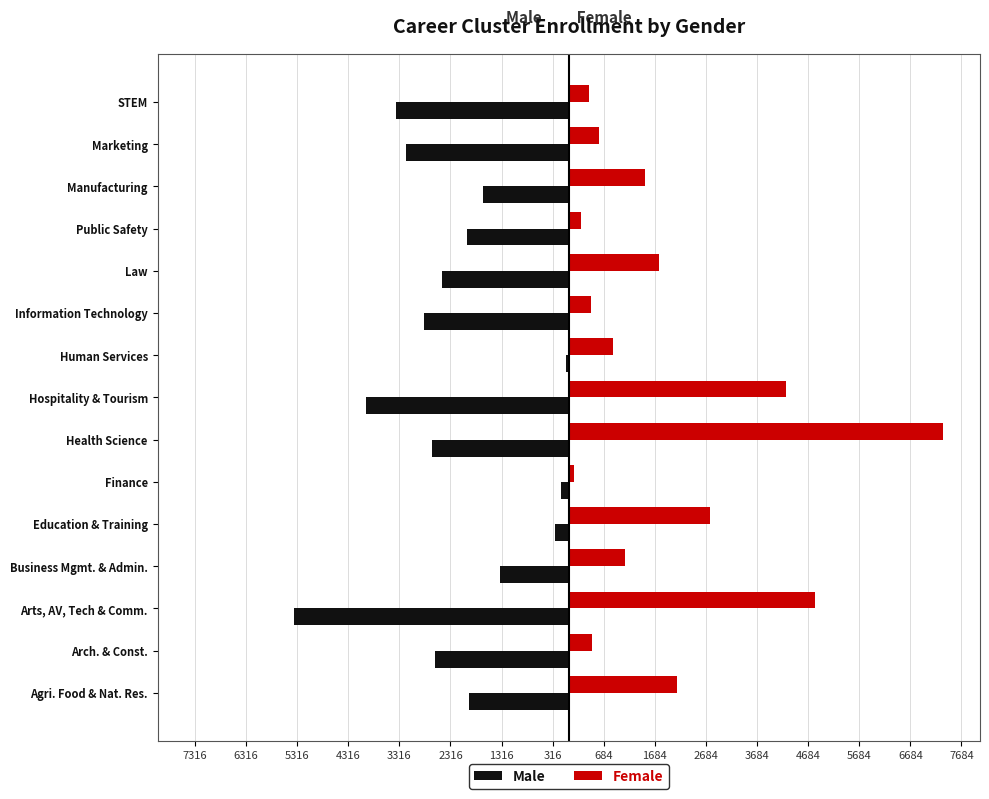

What is the difference between the second highest and second lowest values in the Male series?

3810